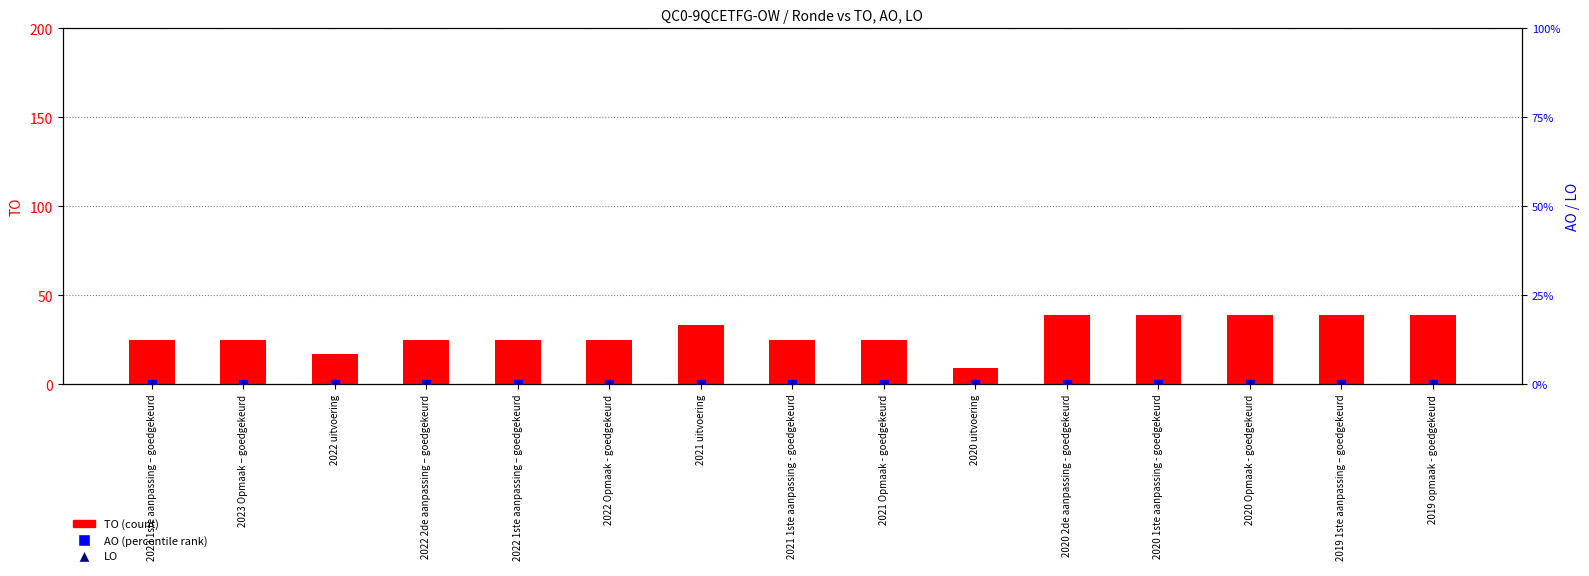

What are all the series names shown in the legend?

TO (count), AO (percentile), LO